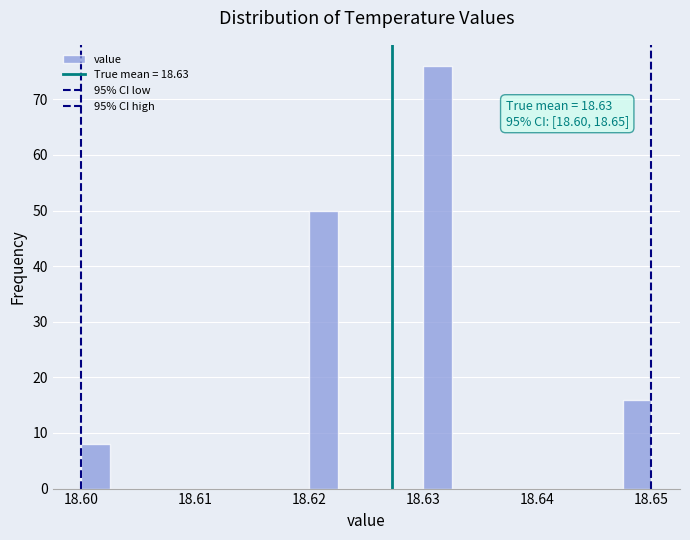

Read against the x-axis, roughly where is the centre of the tallest bar?

18.631